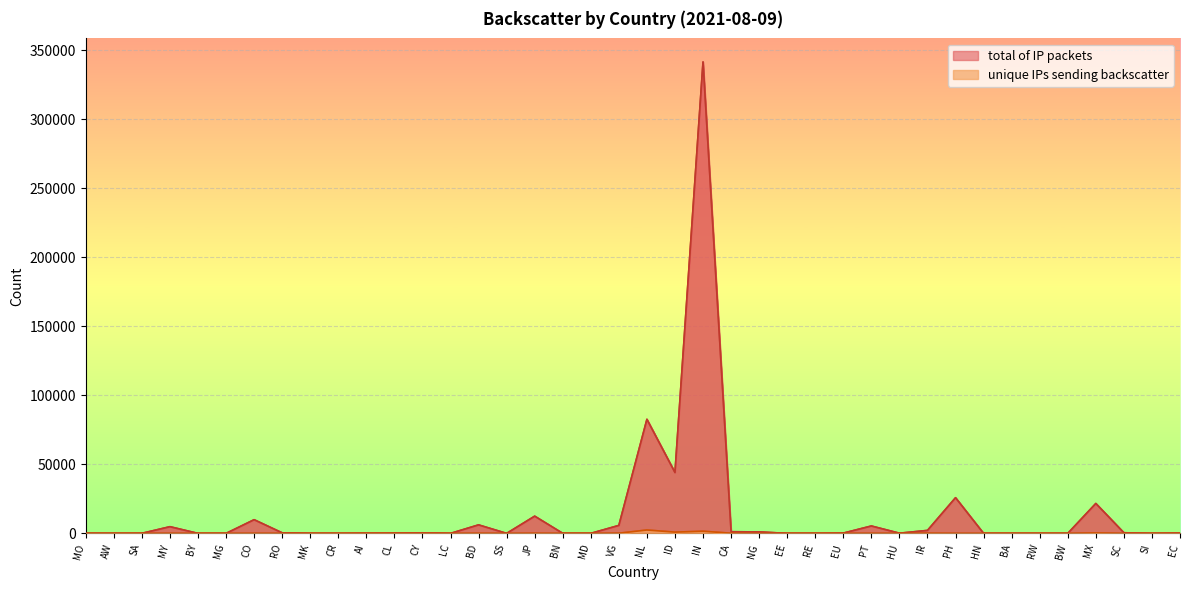

What is the minimum value shown in the chart?

1